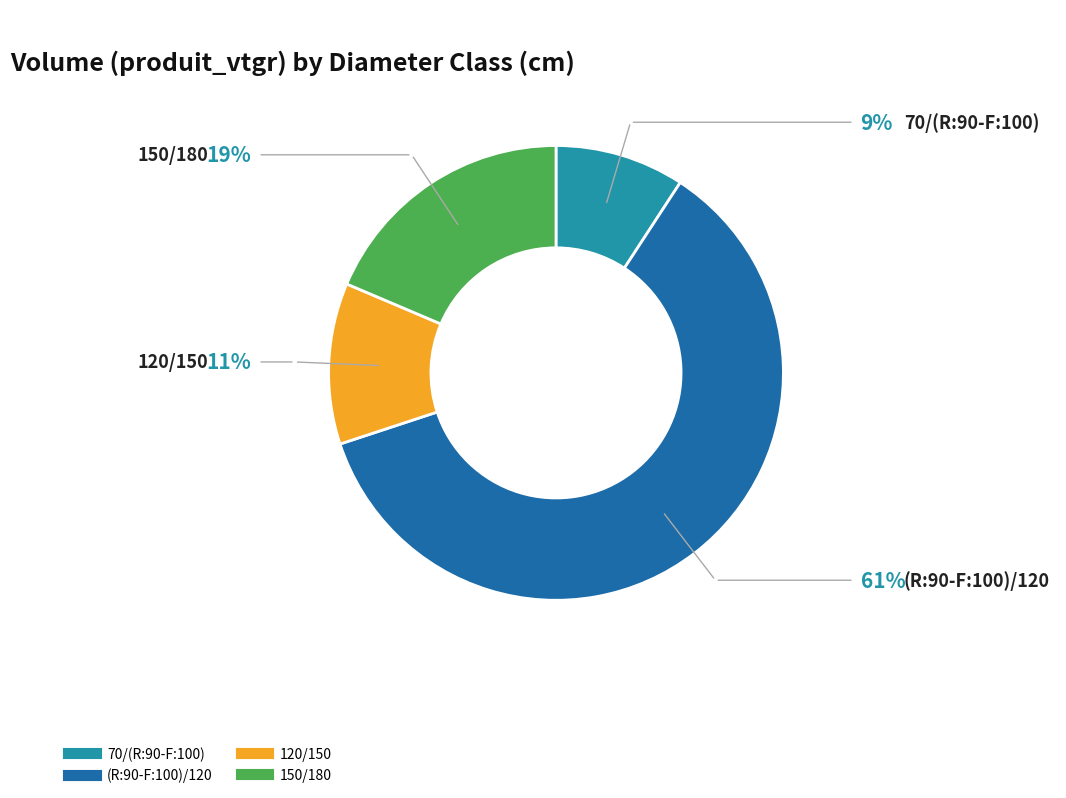

What percentage is the (R:90-F:100)/120 slice, to the nearest percent?

61%